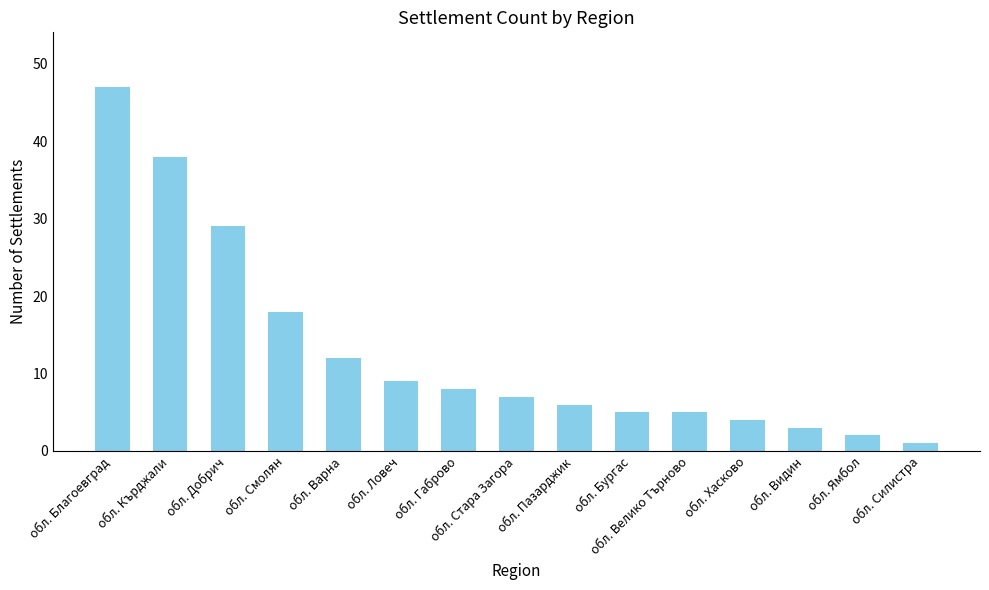

Between обл. Видин and обл. Смолян, which is larger?

обл. Смолян